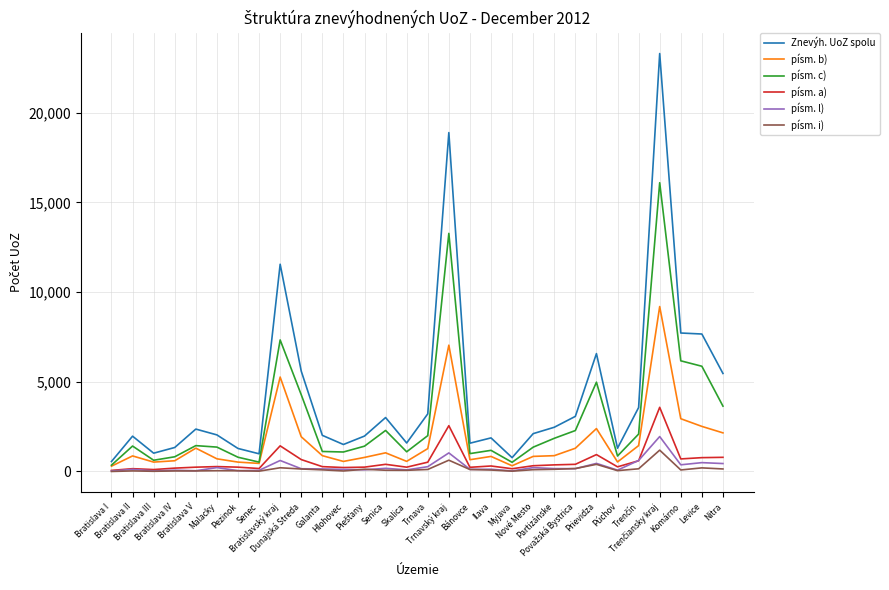

The Znevýh. UoZ spolu series shows 4227 at Bratislava V. True or false?

False